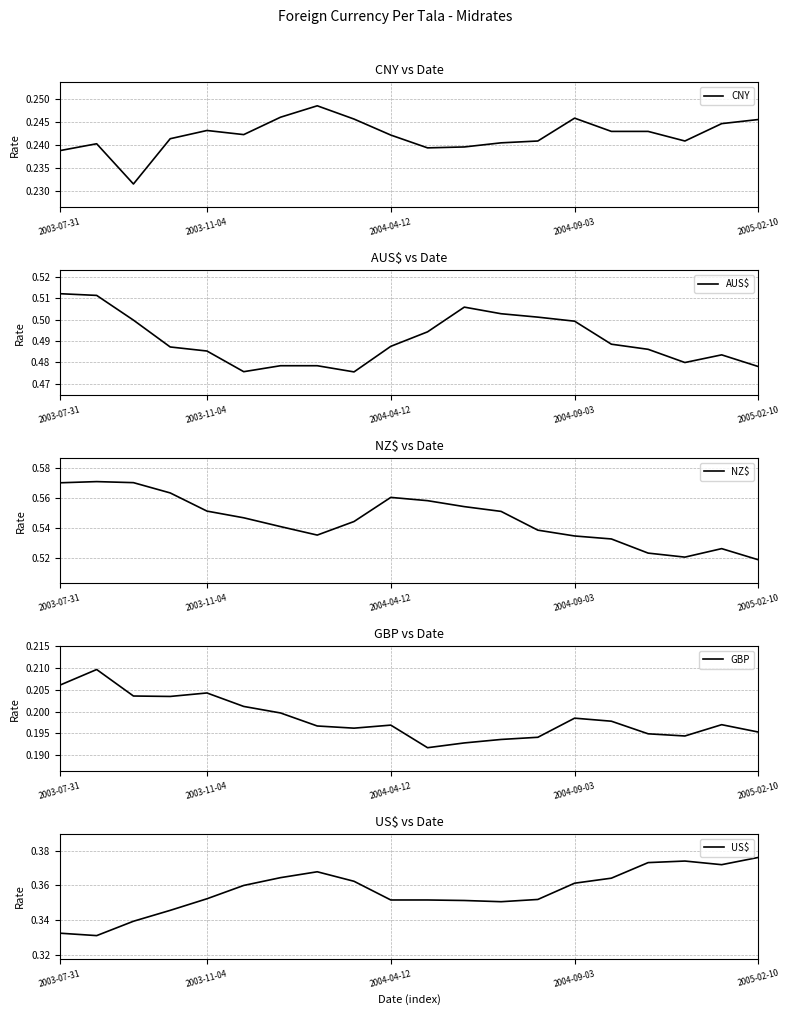

How many interior local valleys does the NZ$ series have?

2